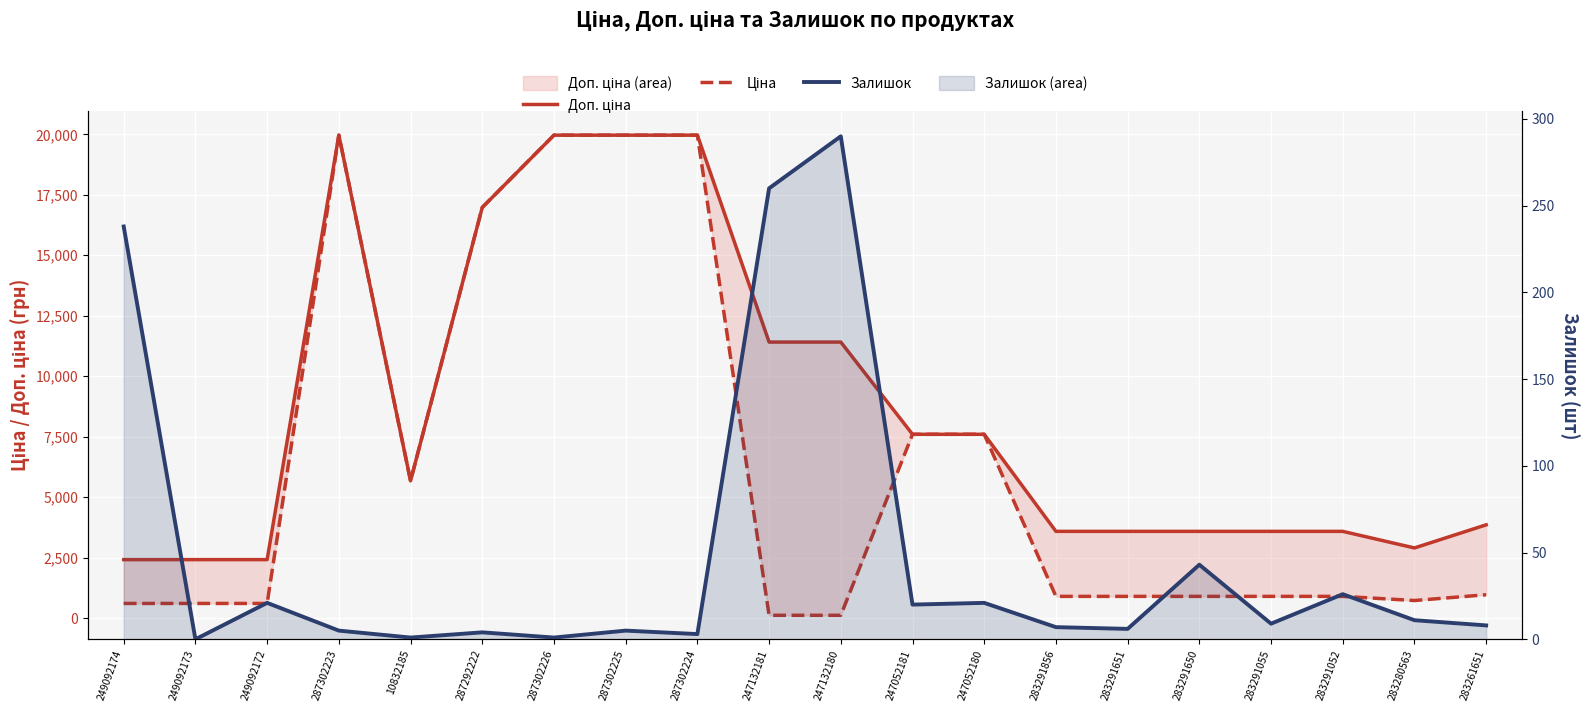

At which label is Ціна closest to 10039?

247052181